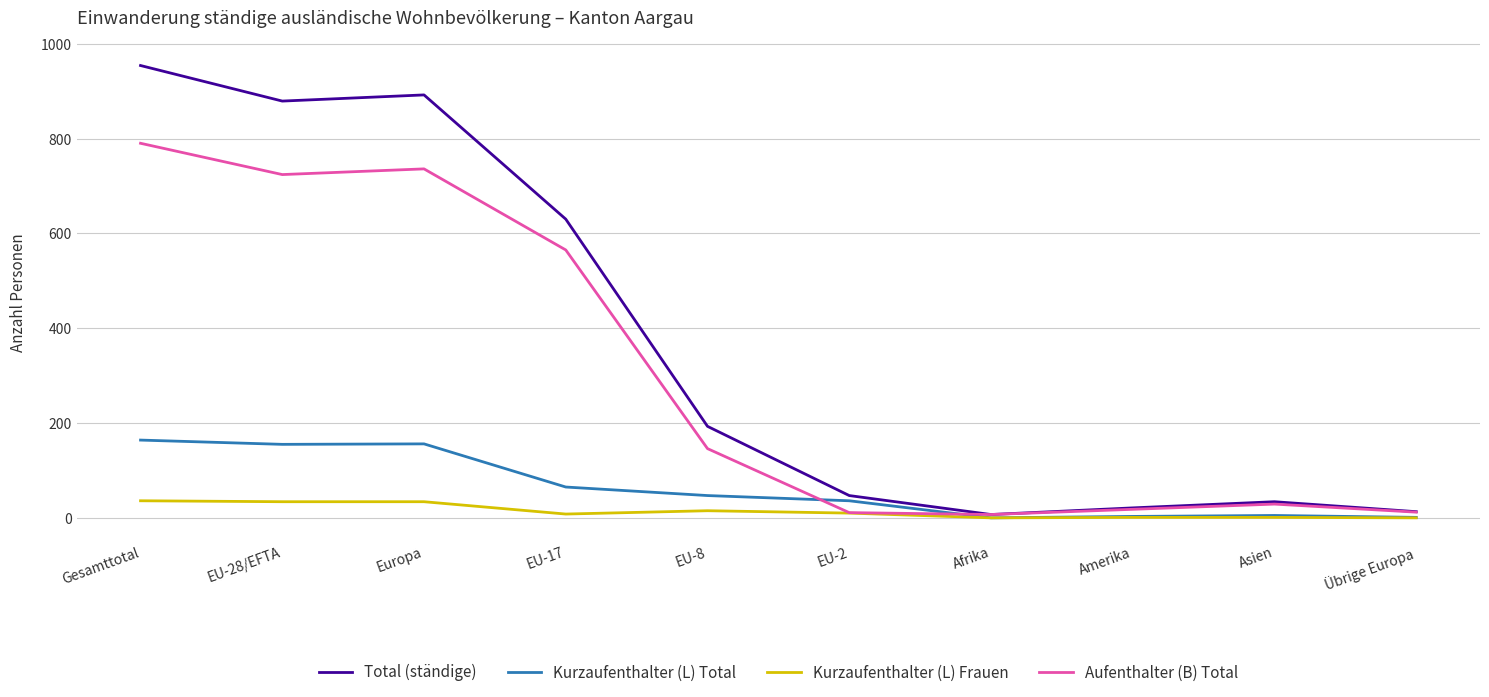

Is it true that Kurzaufenthalter (L) Total equals 10 at EU-8?

False